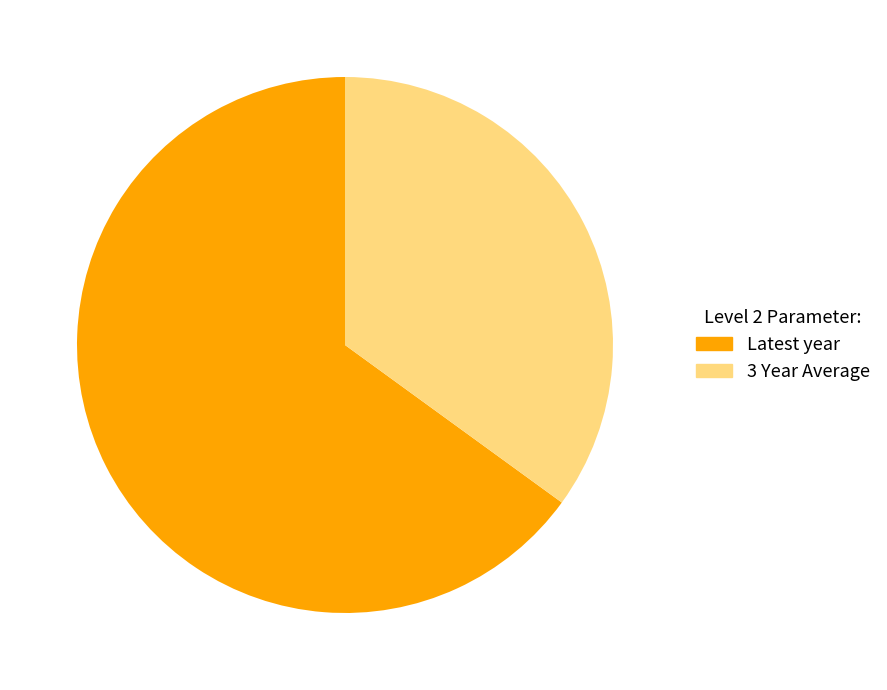

Which slice represents more than half of the pie?

Latest year